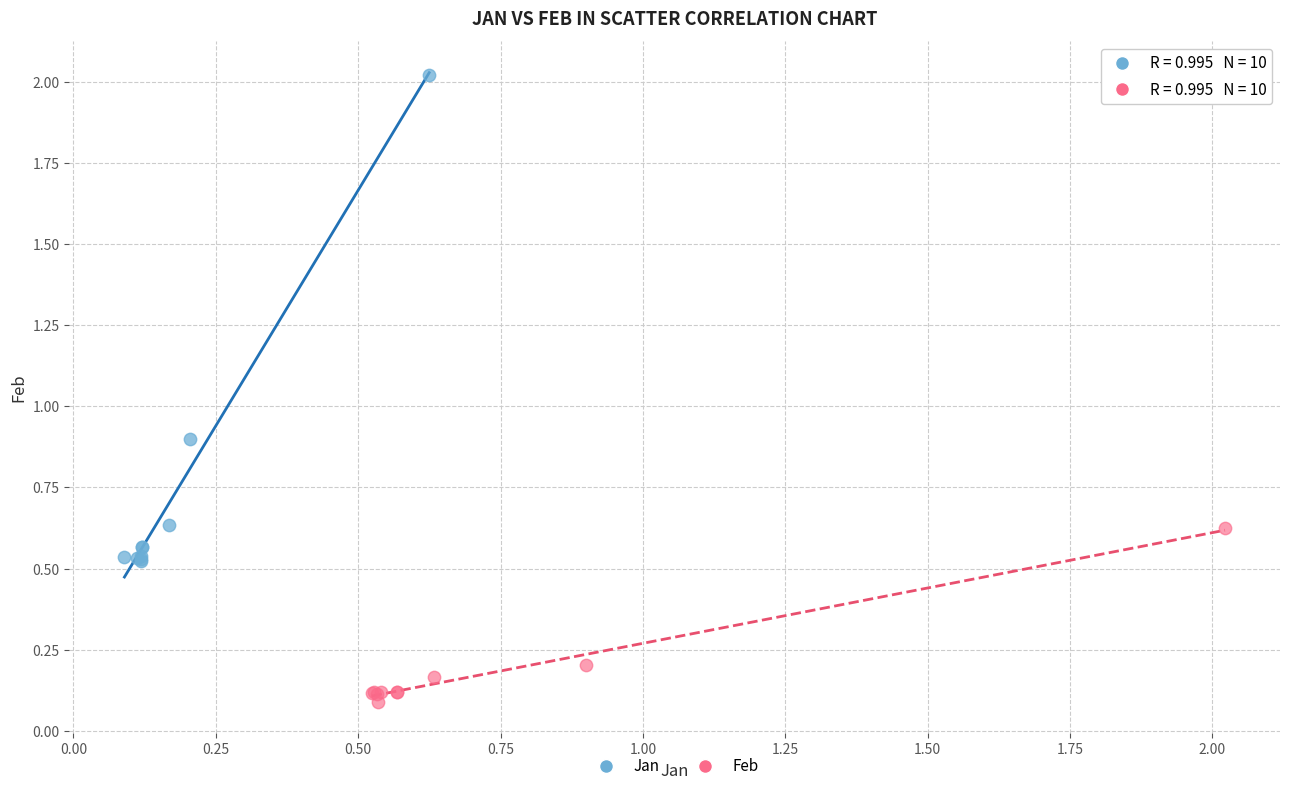

Which series contains the lowest Y value?

Feb